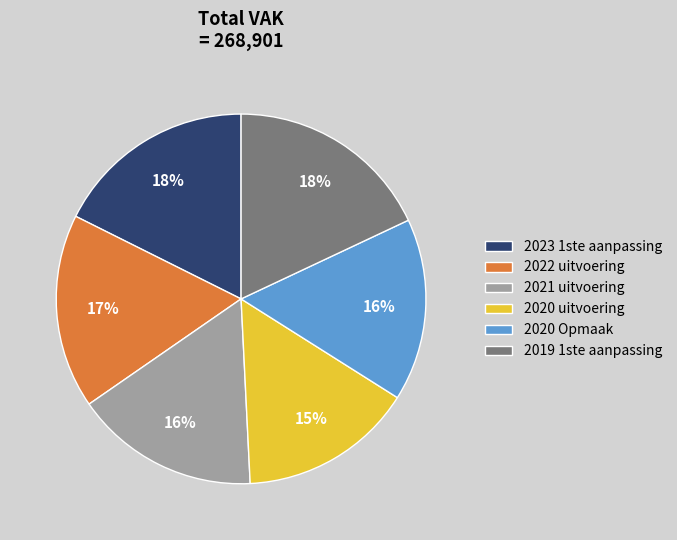

To the nearest percent, what is the combined percentage of 2020 uitvoering and 2023 1ste aanpassing?

33%